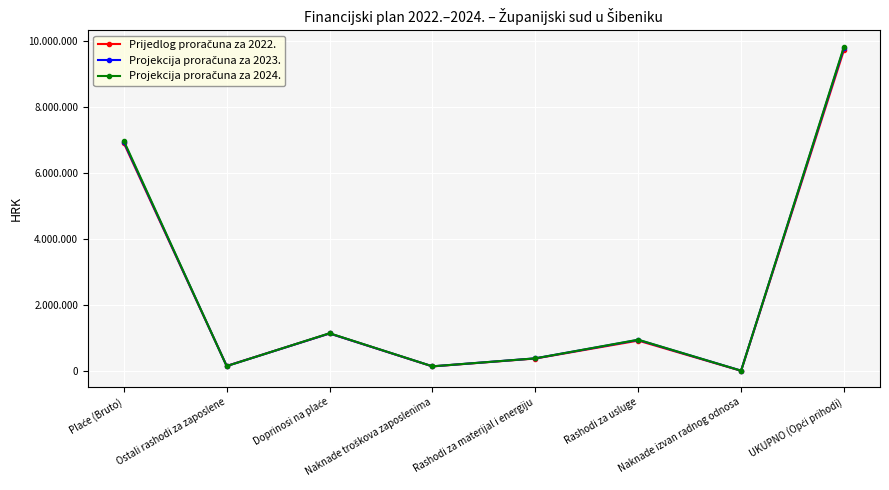

What is the spread (max minus min) of values at Plaće (Bruto)?

69120